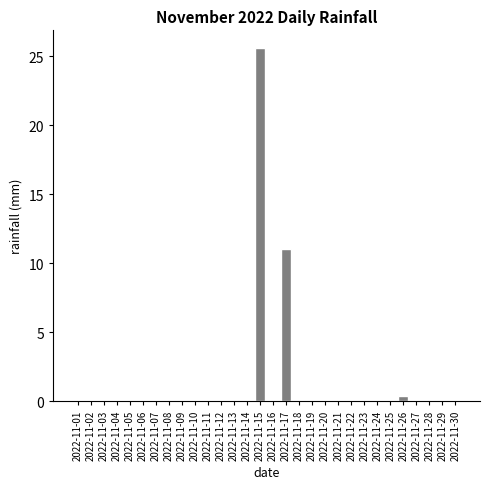

Reading left to right, what are all the values shown in this chart?

2022-11-01=0.0	2022-11-02=0.0	2022-11-03=0.0	2022-11-04=0.0	2022-11-05=0.0	2022-11-06=0.0	2022-11-07=0.0	2022-11-08=0.0	2022-11-09=0.0	2022-11-10=0.0	2022-11-11=0.0	2022-11-12=0.0	2022-11-13=0.0	2022-11-14=0.0	2022-11-15=25.6	2022-11-16=0.0	2022-11-17=11.0	2022-11-18=0.0	2022-11-19=0.0	2022-11-20=0.0	2022-11-21=0.0	2022-11-22=0.0	2022-11-23=0.0	2022-11-24=0.0	2022-11-25=0.0	2022-11-26=0.4	2022-11-27=0.0	2022-11-28=0.0	2022-11-29=0.0	2022-11-30=0.0